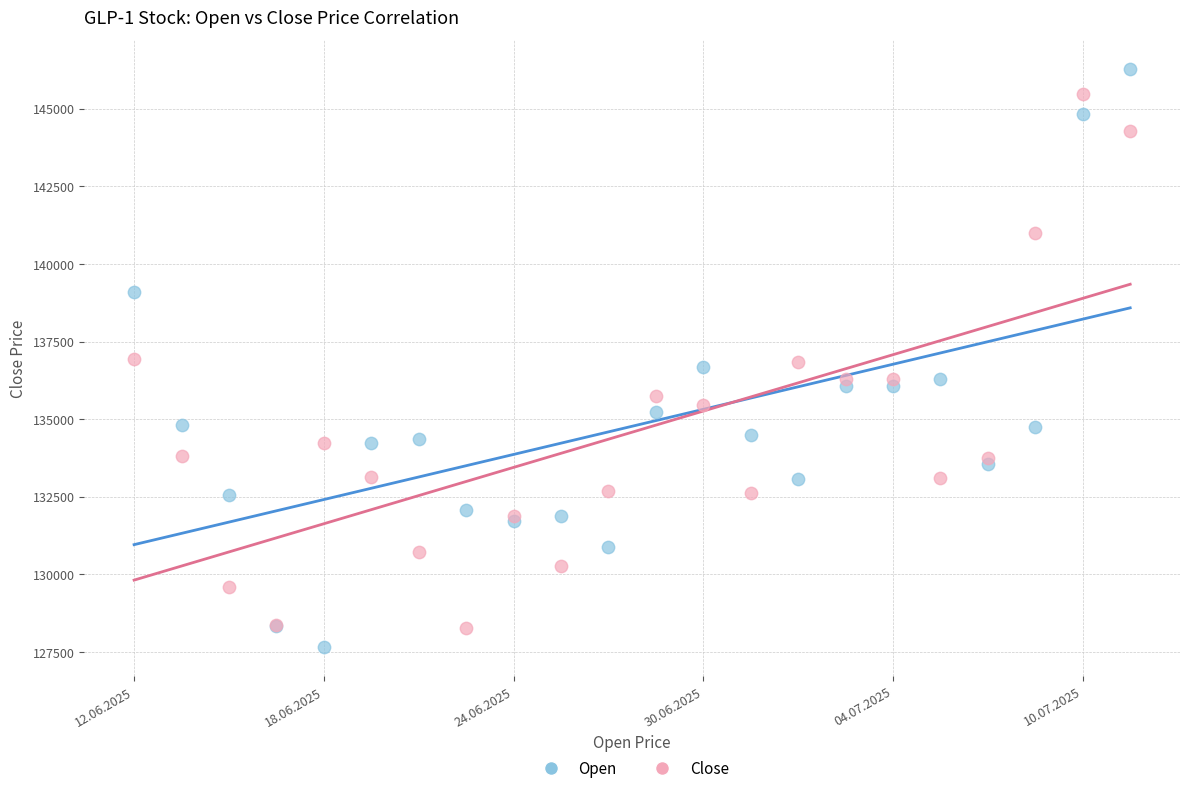

Which series contains the highest Y value?

Open